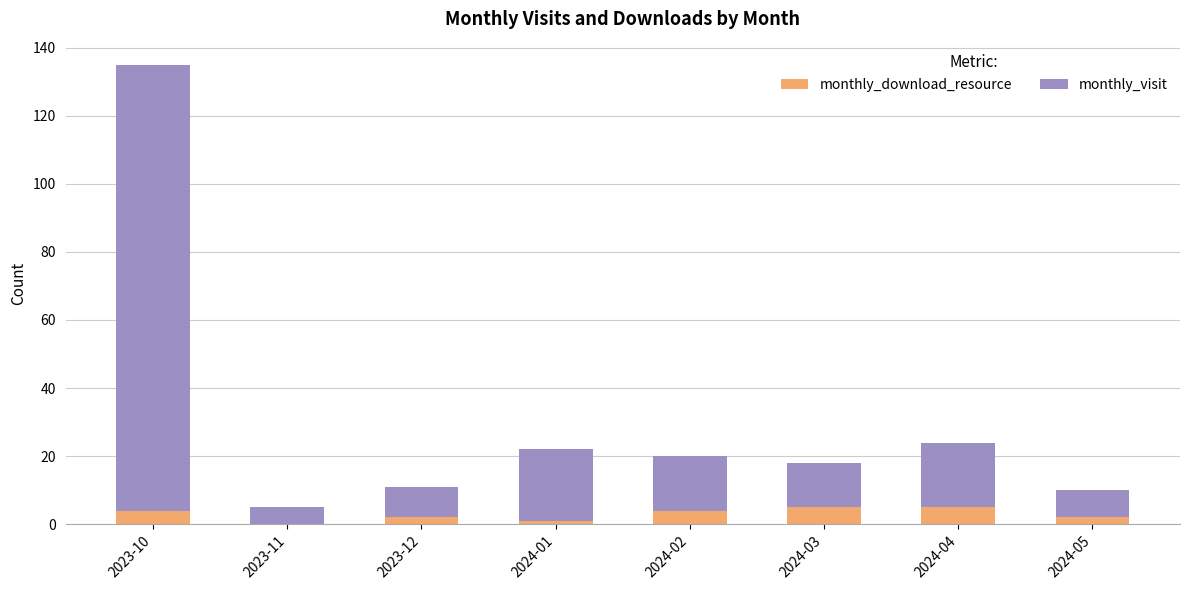

What is the highest value of the monthly_download_resource series?

5